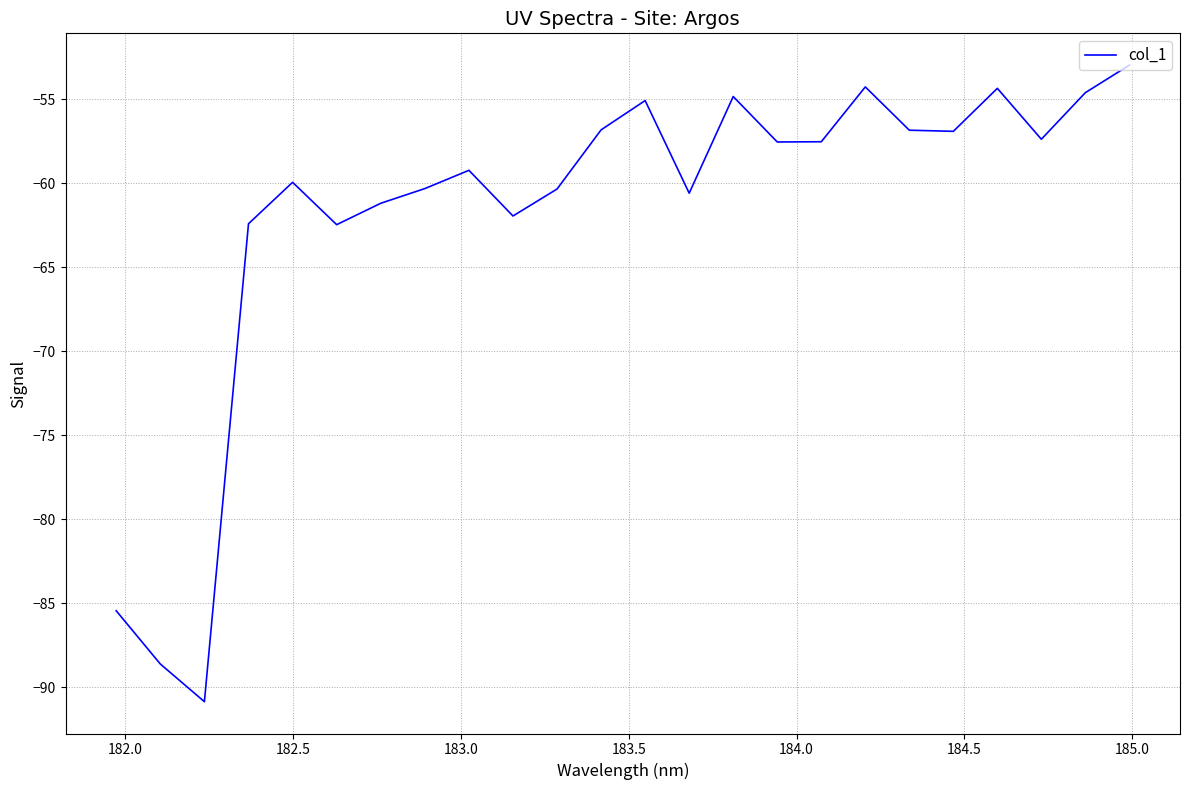

What is the maximum value shown in the chart?

-53.0